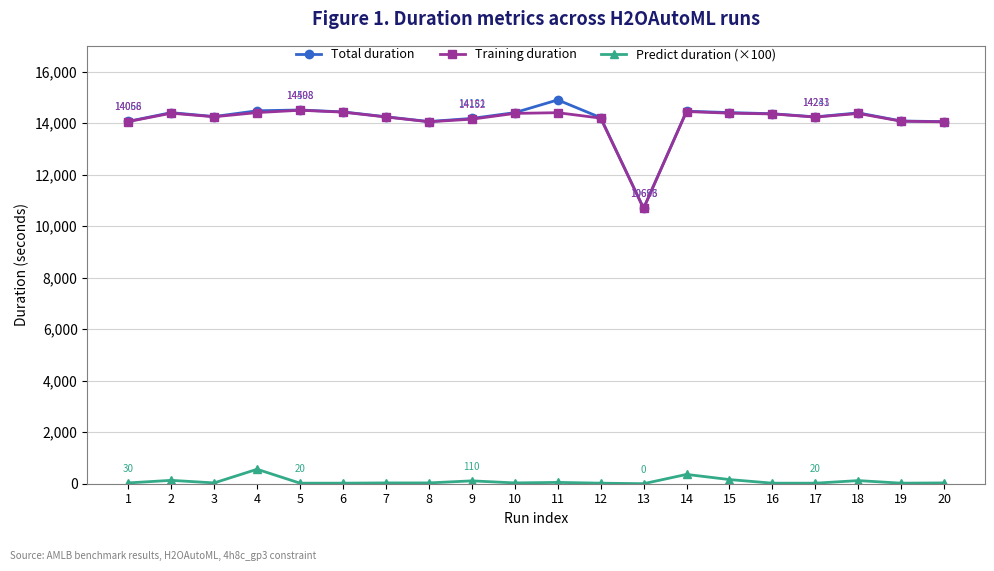

The value of Total duration at 14 is 14460.9. True or false?

True